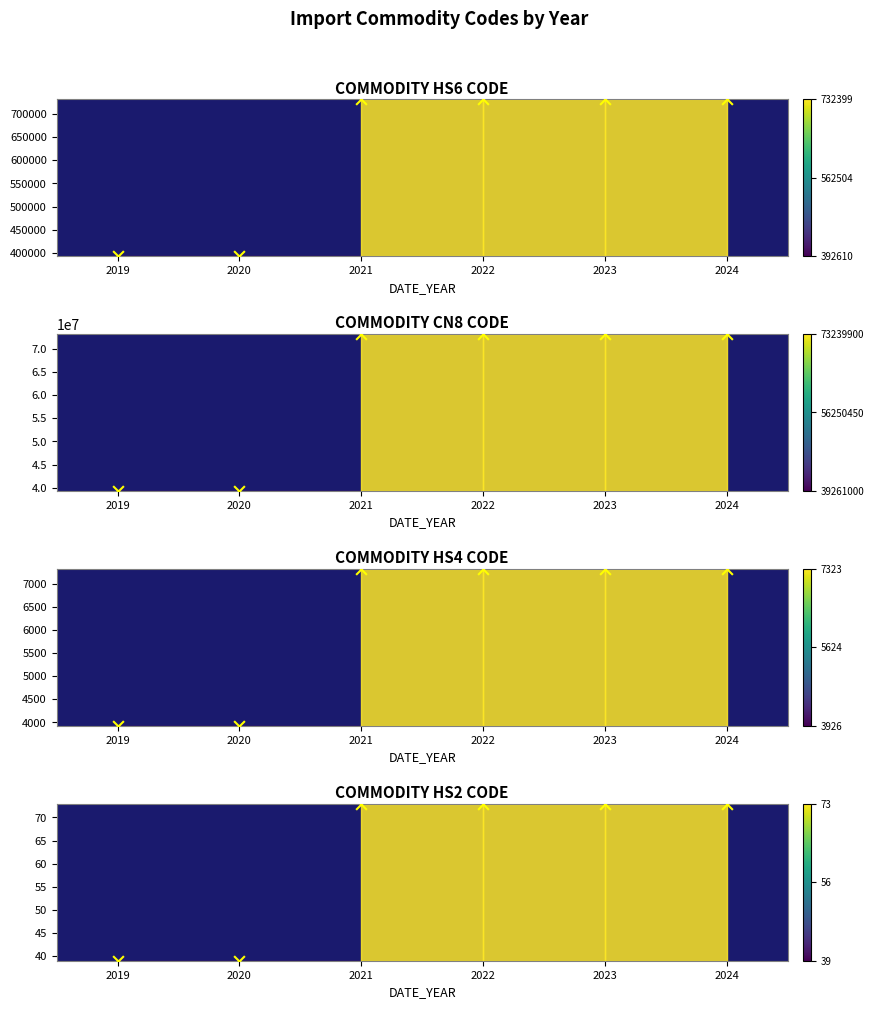

Which series contains the highest Y value?

Commodity_Cn8Code